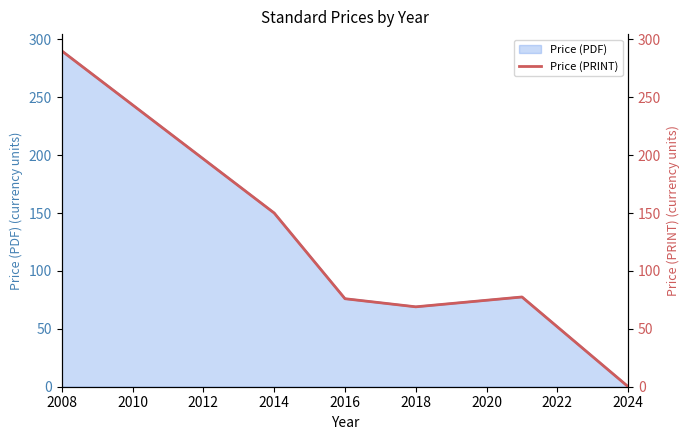

Which category has the highest value across all series?

2008